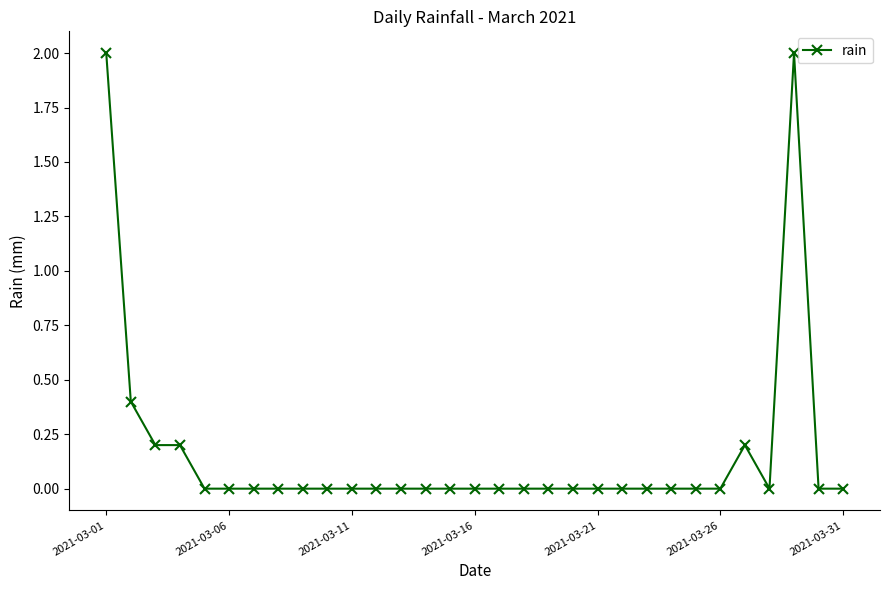

How many series are shown in this chart?

1